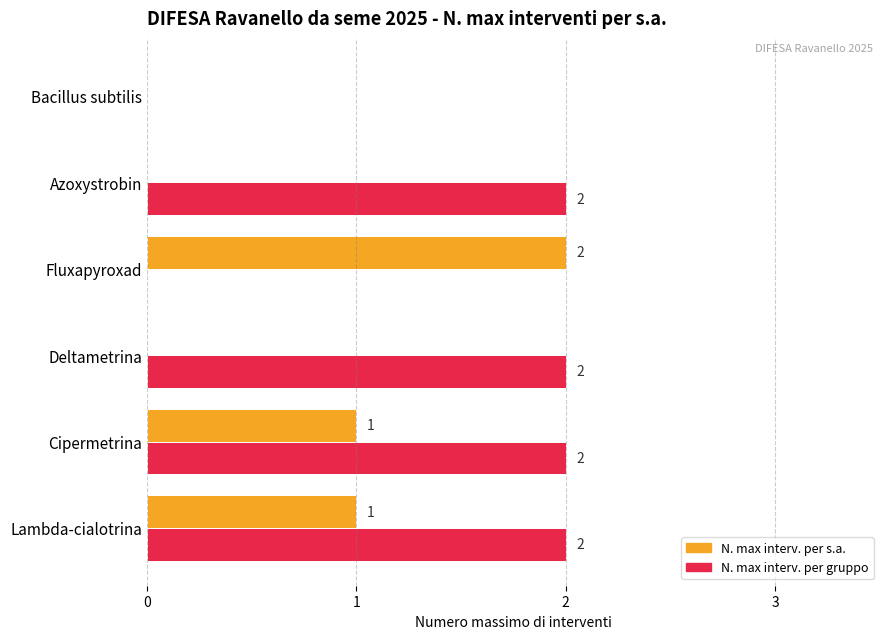

What are all the series names shown in the legend?

N. max interv. per s.a., N. max interv. per gruppo